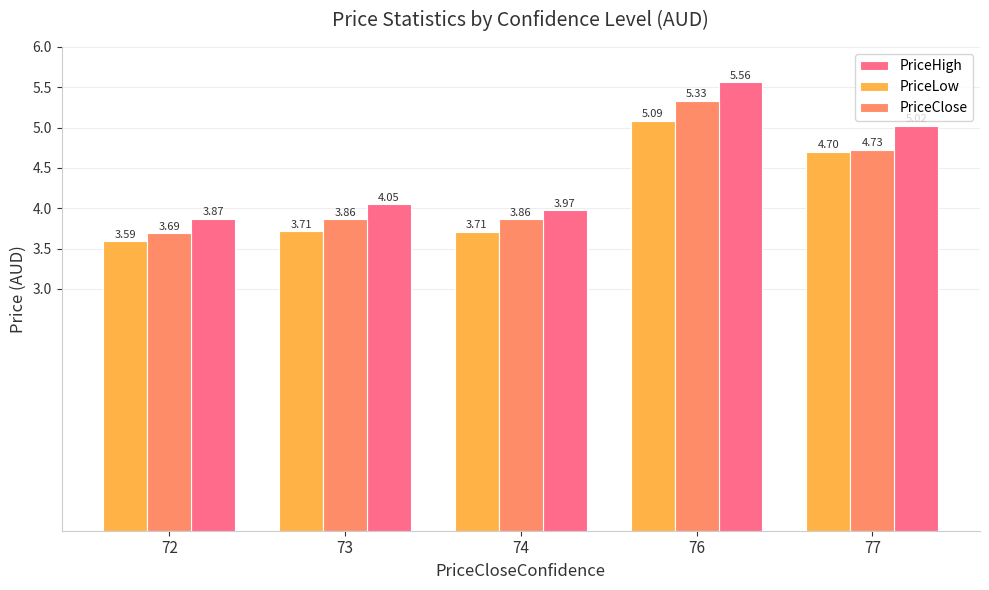

What is the sum of all PriceHigh values?

22.5